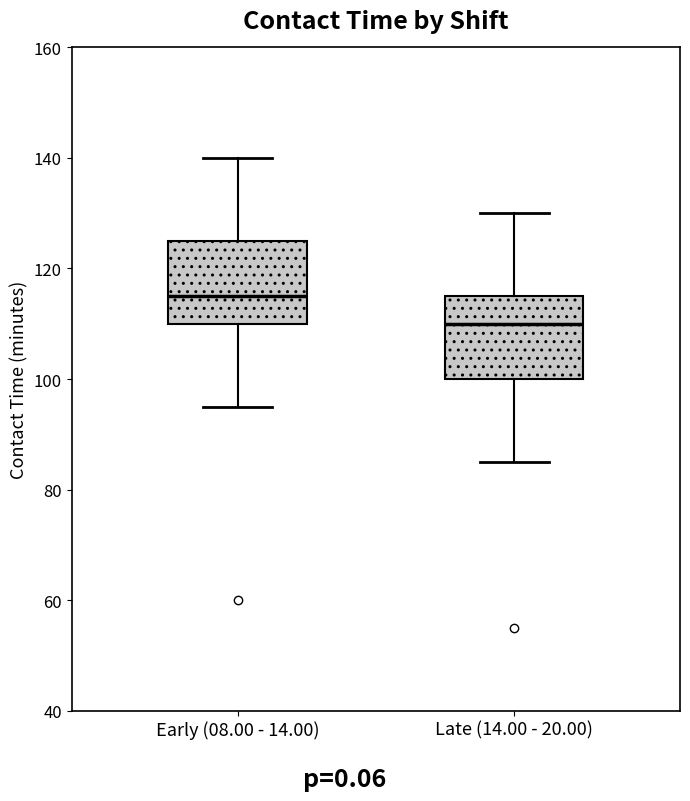

Which box has the highest median line?

Early (08.00 - 14.00)